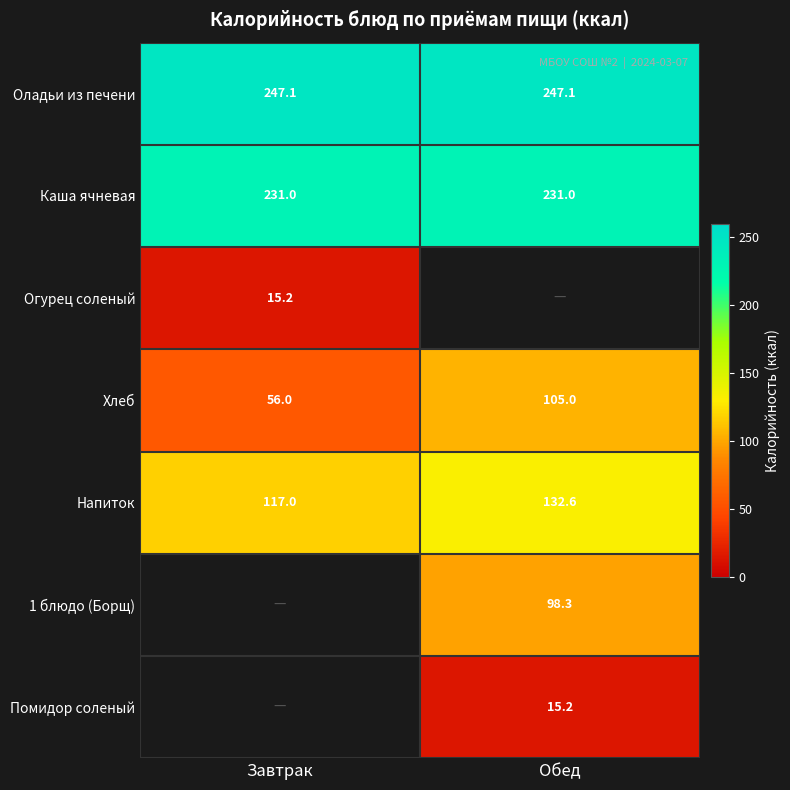

What is the approximate value of Хлеб at Обед?

105.0